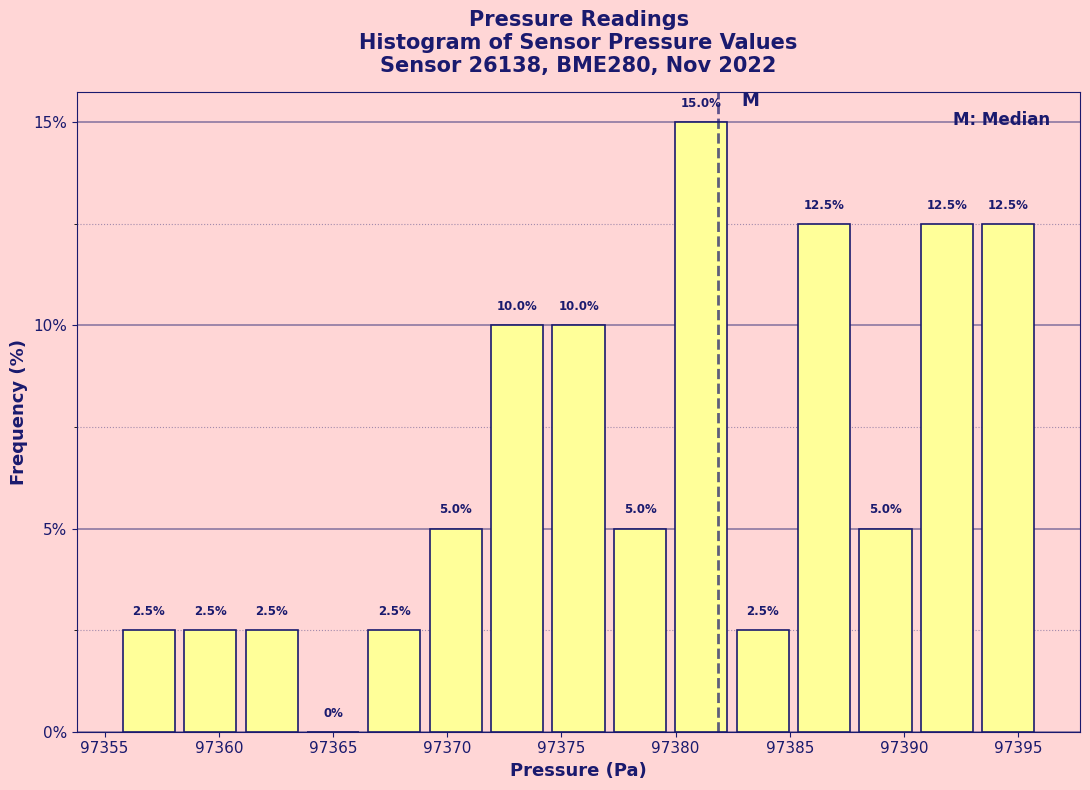

Reading left to right, transcribe this chart: for each bar, give the range it covers on the x-axis and its height. The bar edges are not printed on the chart, so give them approximately, as read against the axis.

97355.5 to 97358.5: 2.5
97358.5 to 97361.0: 2.5
97361.0 to 97363.5: 2.5
97363.5 to 97366.5: 0.0
97366.5 to 97369.0: 2.5
97369.0 to 97371.5: 5.0
97371.5 to 97374.5: 10.0
97374.5 to 97377.0: 10.0
97377.0 to 97380.0: 5.0
97380.0 to 97382.5: 15.0
97382.5 to 97385.0: 2.5
97385.0 to 97388.0: 12.5
97388.0 to 97390.5: 5.0
97390.5 to 97393.0: 12.5
97393.0 to 97396.0: 12.5